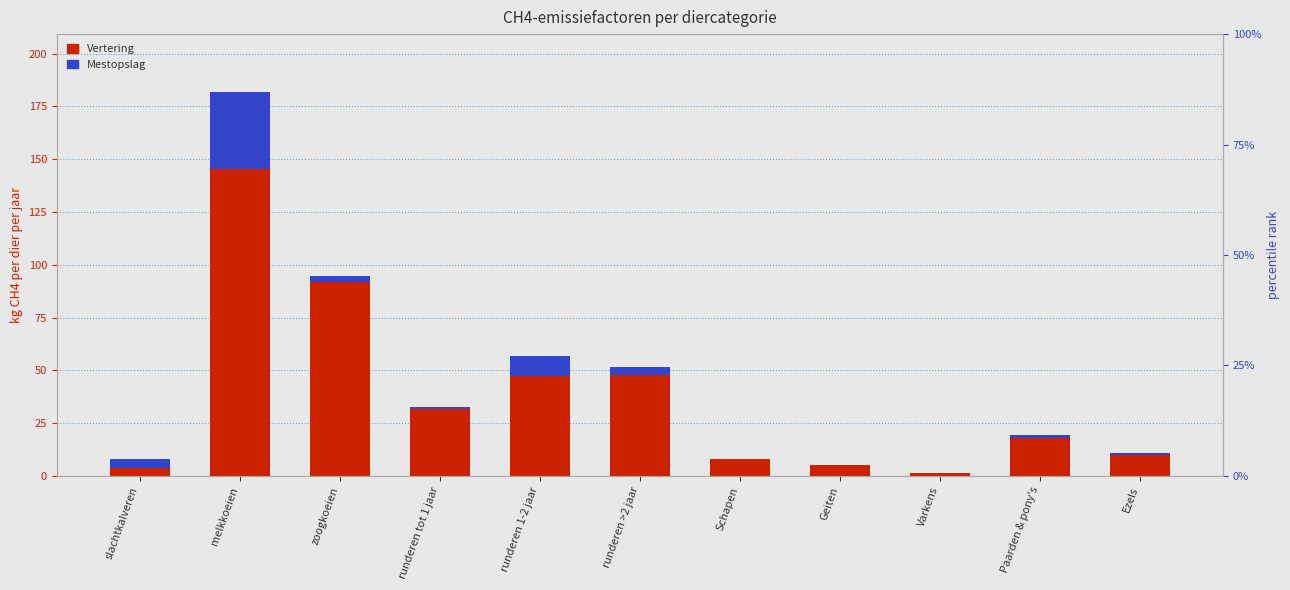

Does the chart contain any negative values?

No